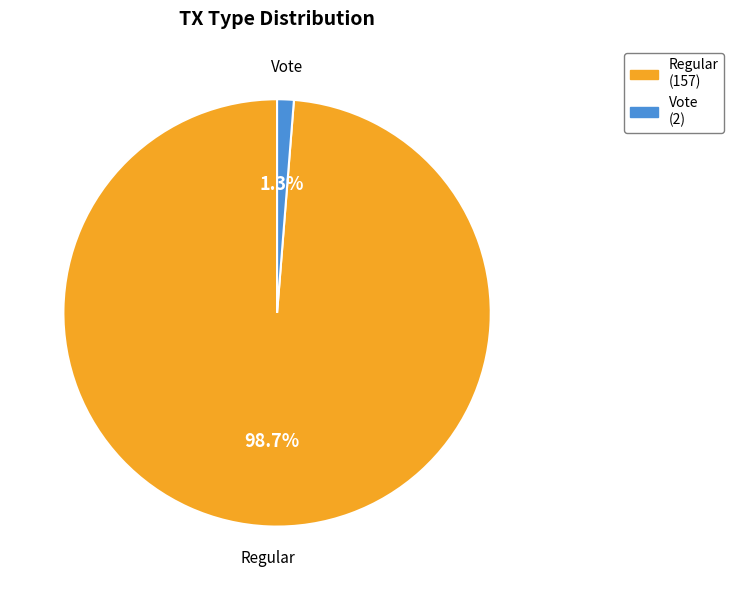

Count the number of slices in the pie.

2